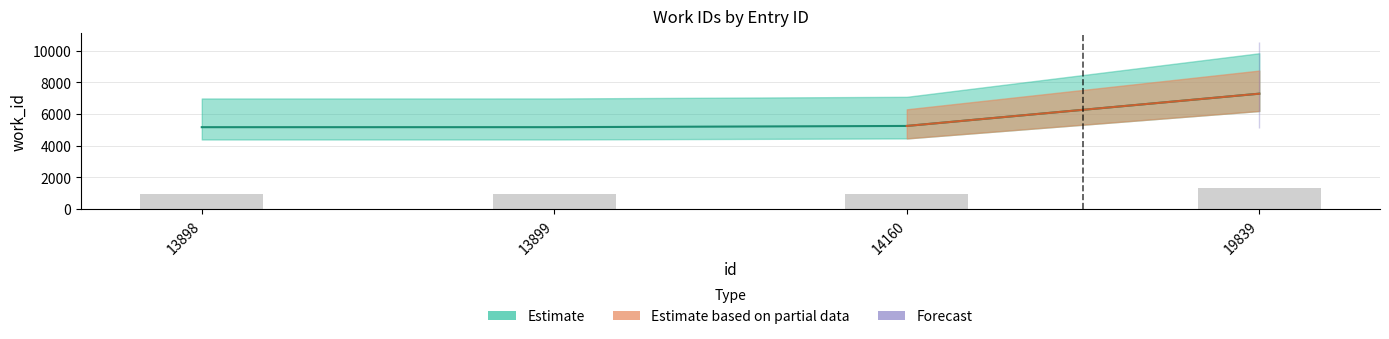

Is it true that the value at 13899 is 5171?

True